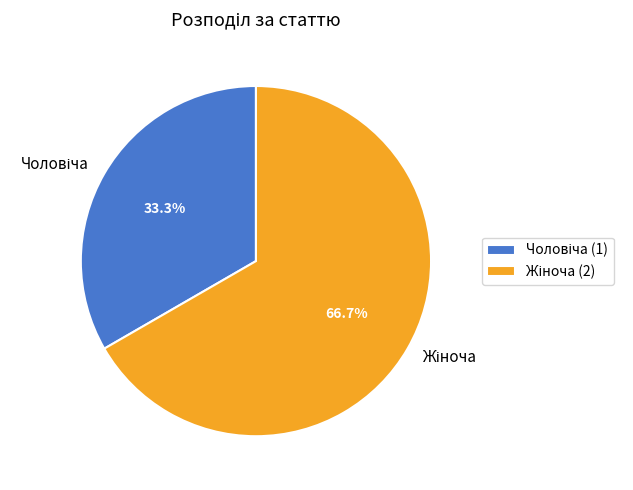

Count the number of slices in the pie.

2